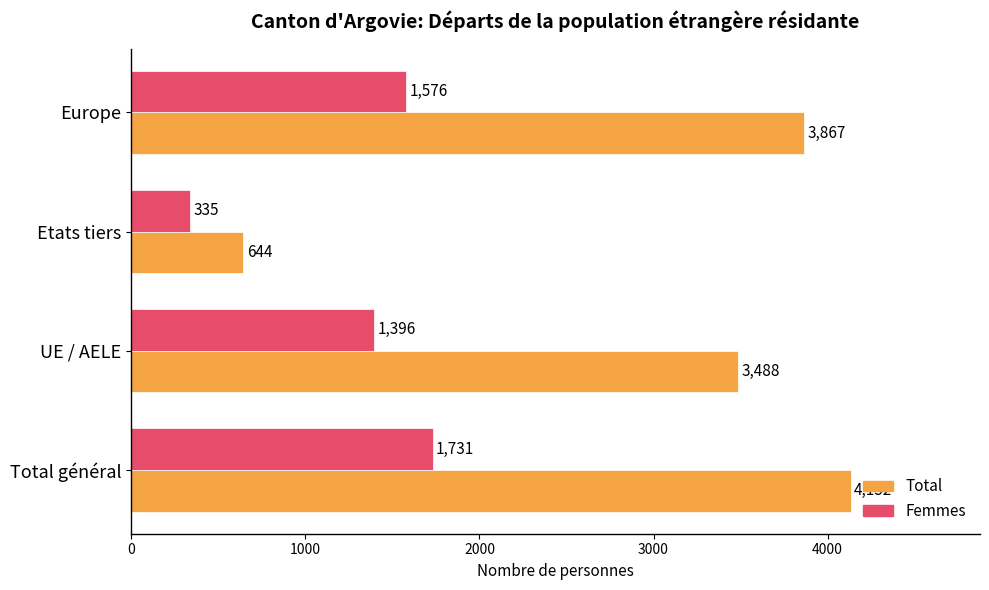

How many categories are shown in the chart?

4